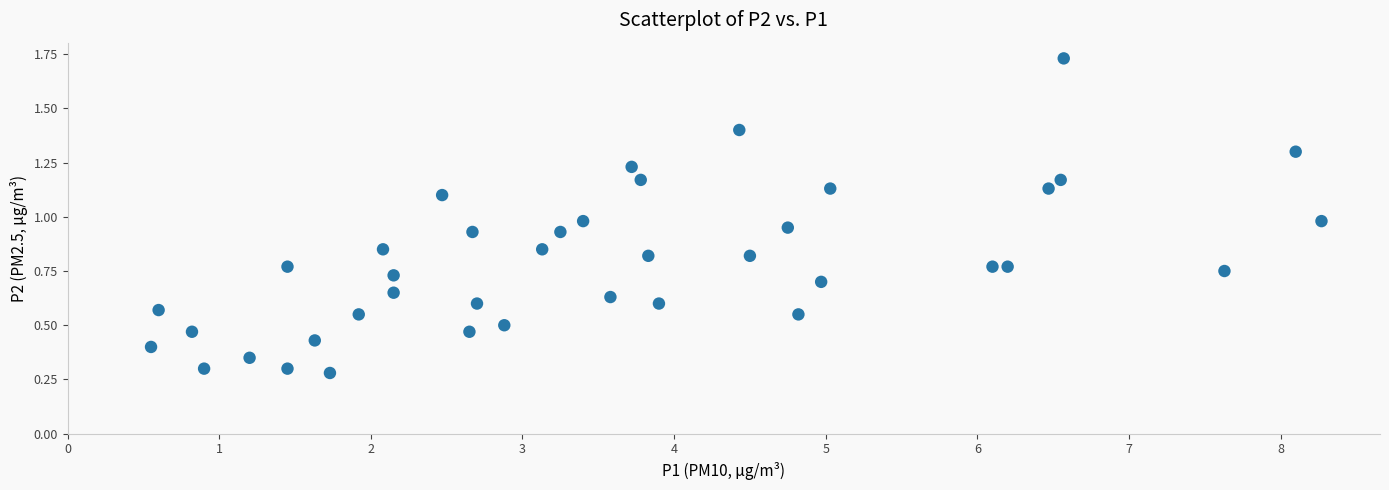

What is the range of X values (max minus min)?

7.7